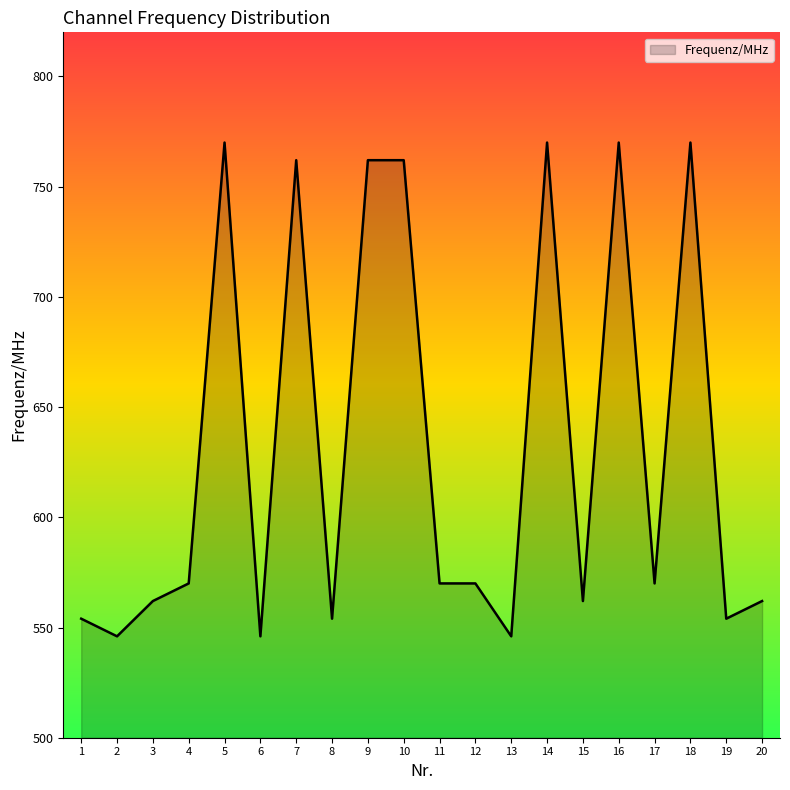

What is the sum of all values?

12632